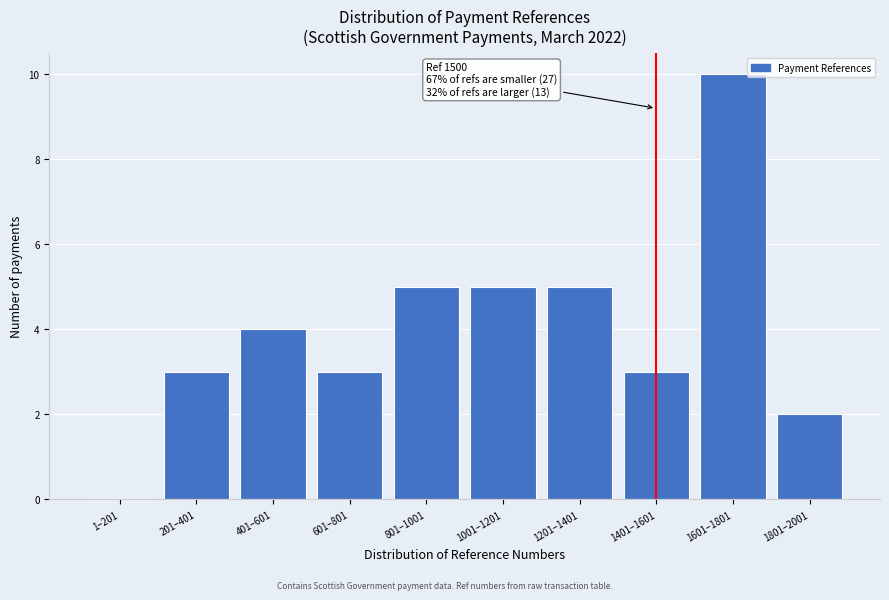

Reading left to right, list all the values displayed in this chart.

1–201=0	201–401=3	401–601=4	601–801=3	801–1001=5	1001–1201=5	1201–1401=5	1401–1601=3	1601–1801=10	1801–2001=2